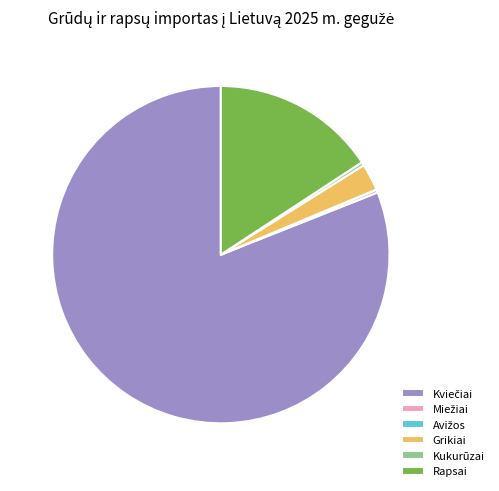

True or false: Rapsai accounts for 23% of the total.

False